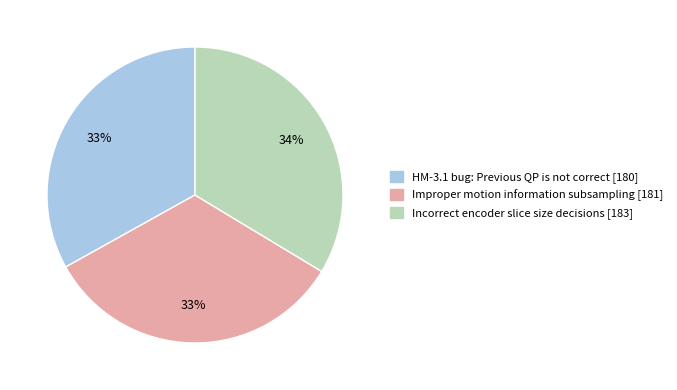

Is the sum of Incorrect encoder slice size decisions [183] and Improper motion information subsampling [181] greater than half?

Yes